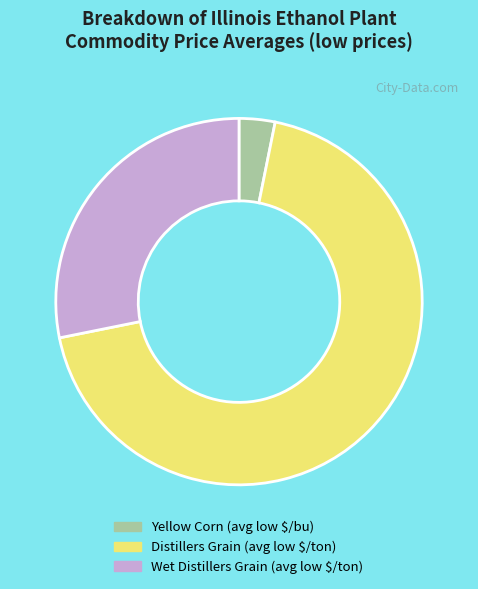

True or false: Distillers Grain (avg low $/ton) accounts for 69% of the total.

True